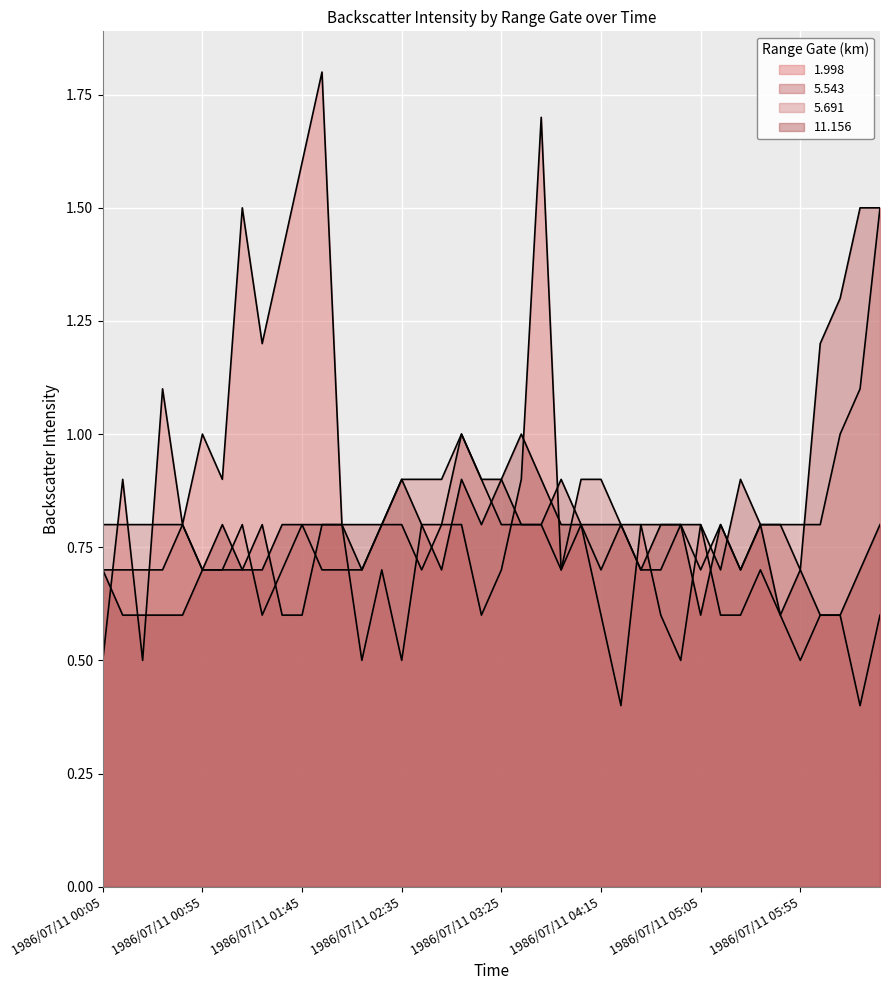

Where is the first local minimum for 5.691?

1986/07/11 01:25